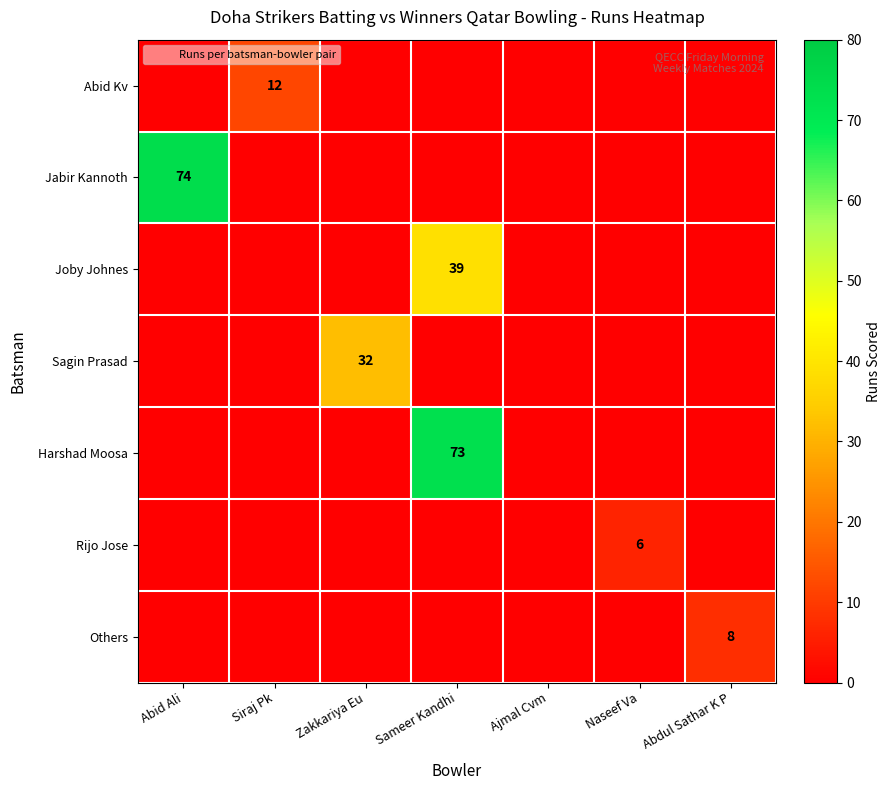

Which label corresponds to the smallest value in the chart?

Abid Ali